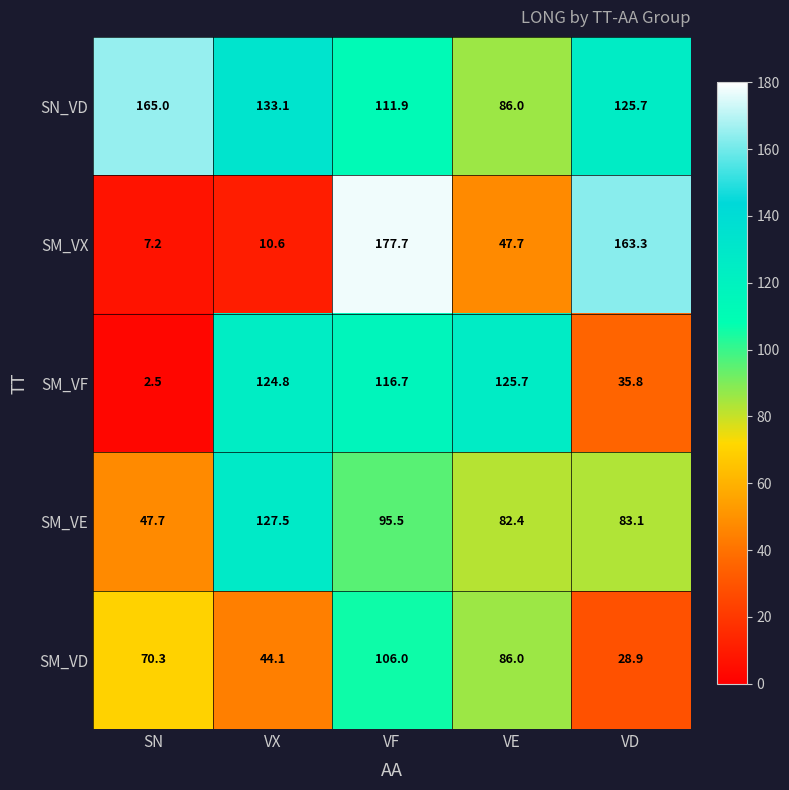

Reading left to right, list all the values displayed in this chart.

SN_VD: 165.0	133.1	111.9	86.0	125.7
SM_VX: 7.2	10.6	177.7	47.7	163.3
SM_VF: 2.5	124.8	116.7	125.7	35.8
SM_VE: 47.7	127.5	95.5	82.4	83.1
SM_VD: 70.3	44.1	106.0	86.0	28.9